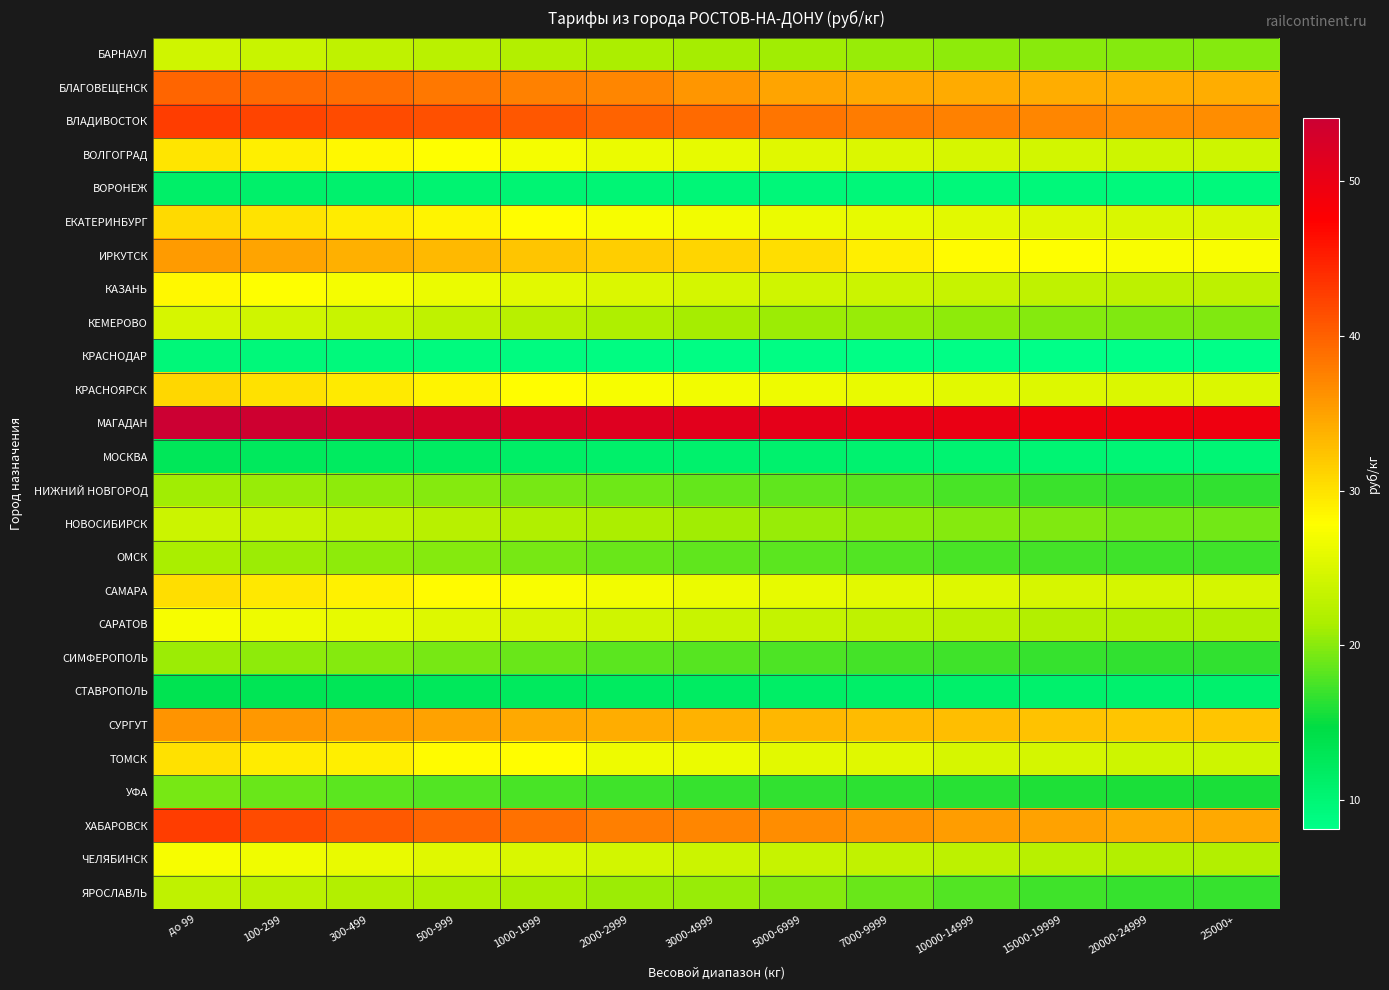

What is the maximum value shown in the chart?

54.1